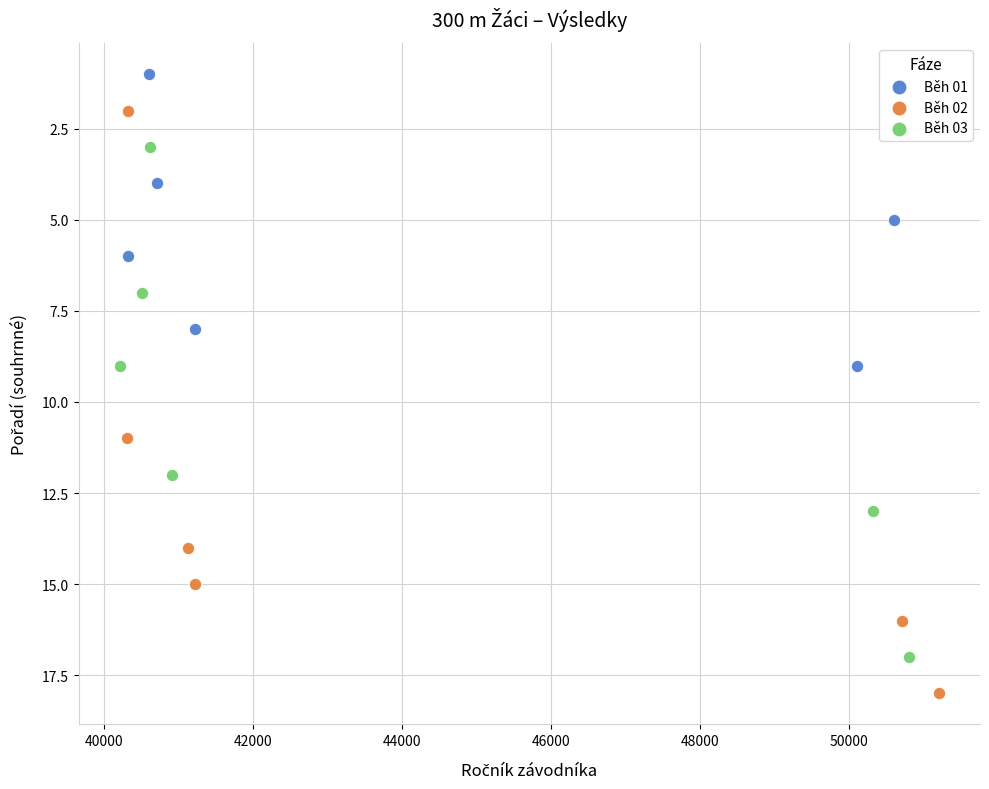

Which series reaches the minimum Y coordinate?

Běh 01